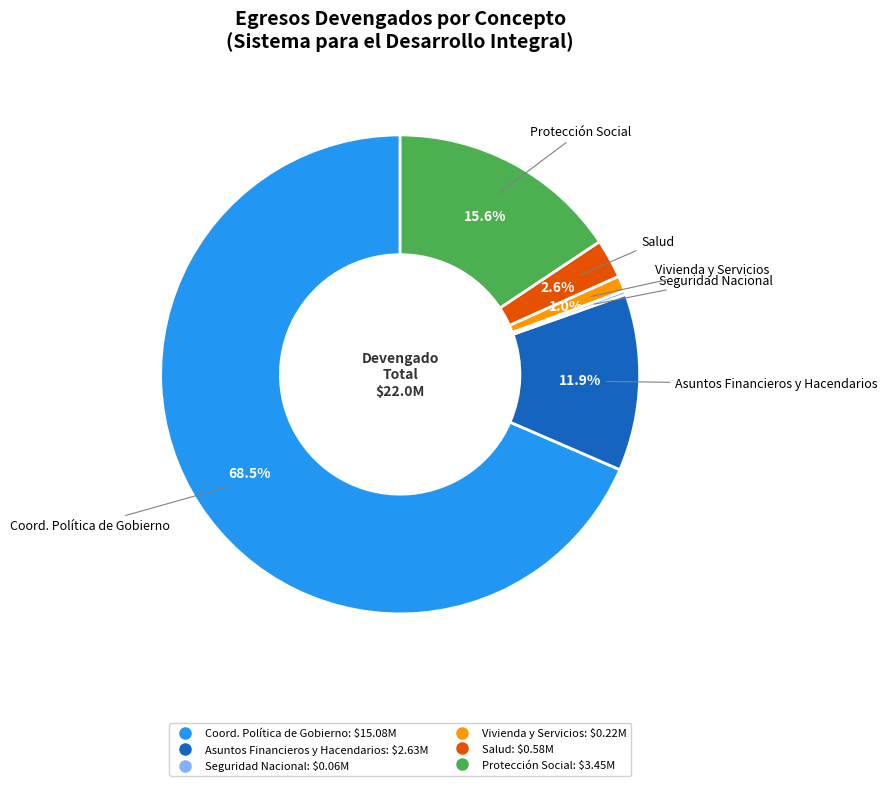

How many slices are in this pie chart?

6